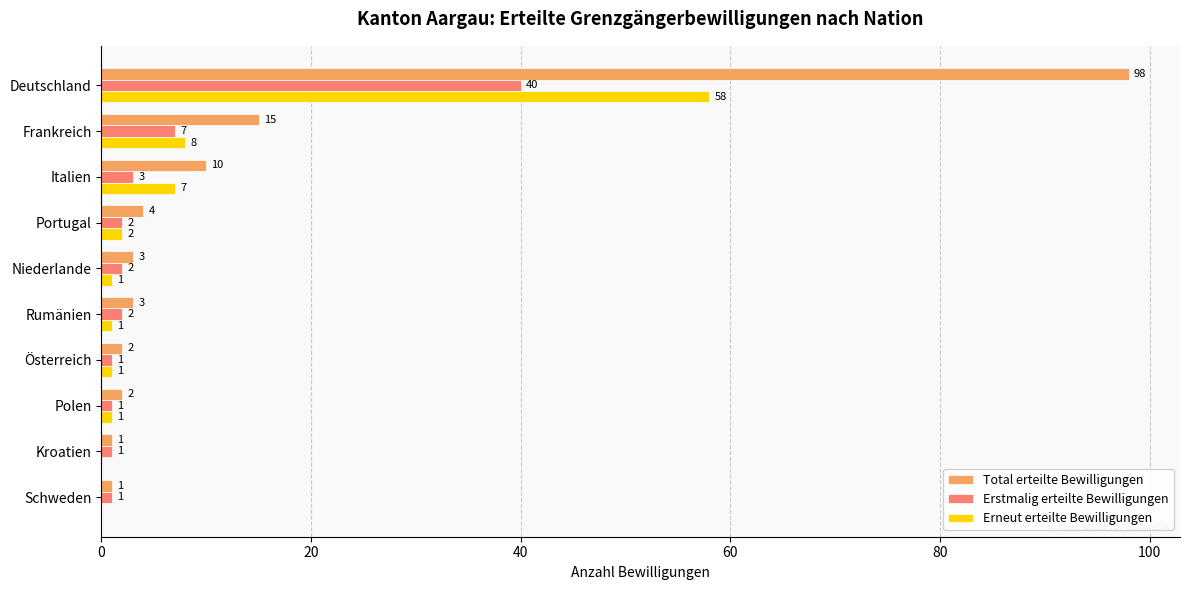

Which series has the largest total across all categories?

Total erteilte Bewilligungen